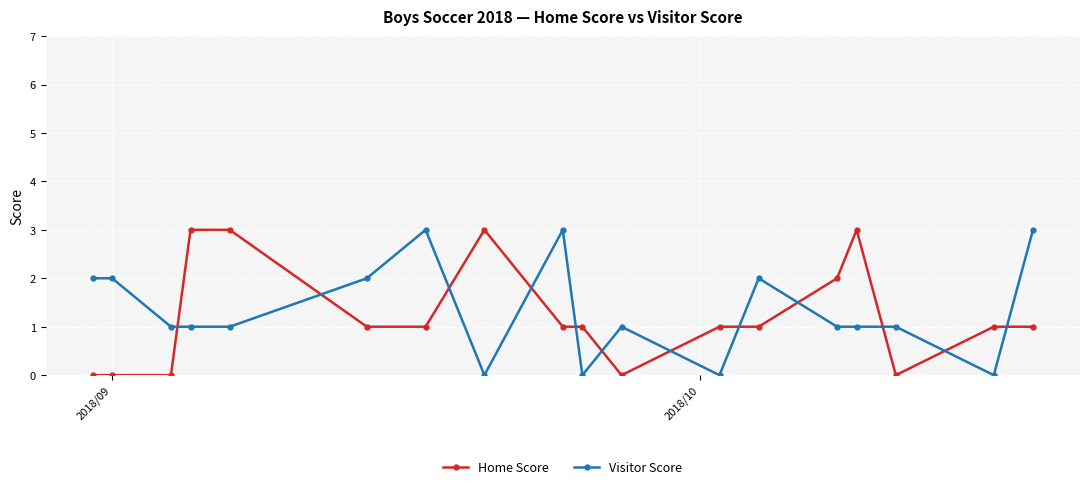

Reading right to left, extract all data points from this chart.

Home Score: 1	1	0	3	2	1	1	0	1	1	3	1	1	3	3	0	0	0
Visitor Score: 3	0	1	1	1	2	0	1	0	3	0	3	2	1	1	1	2	2